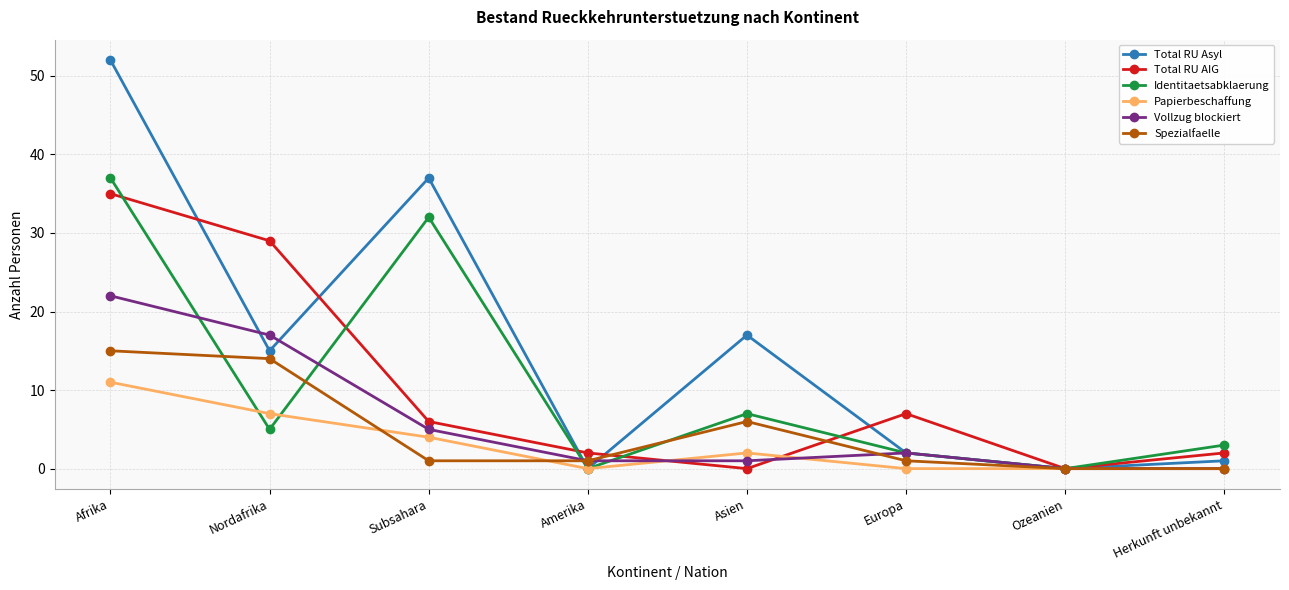

The value of Vollzug blockiert at Nordafrika is 17. True or false?

True